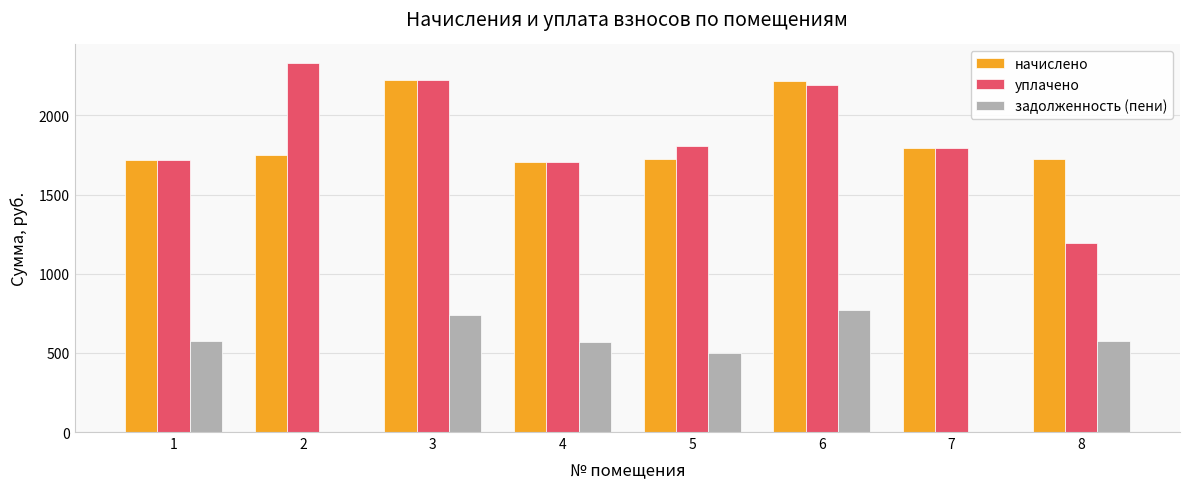

The value of начислено at 2 is 1058.6. True or false?

False